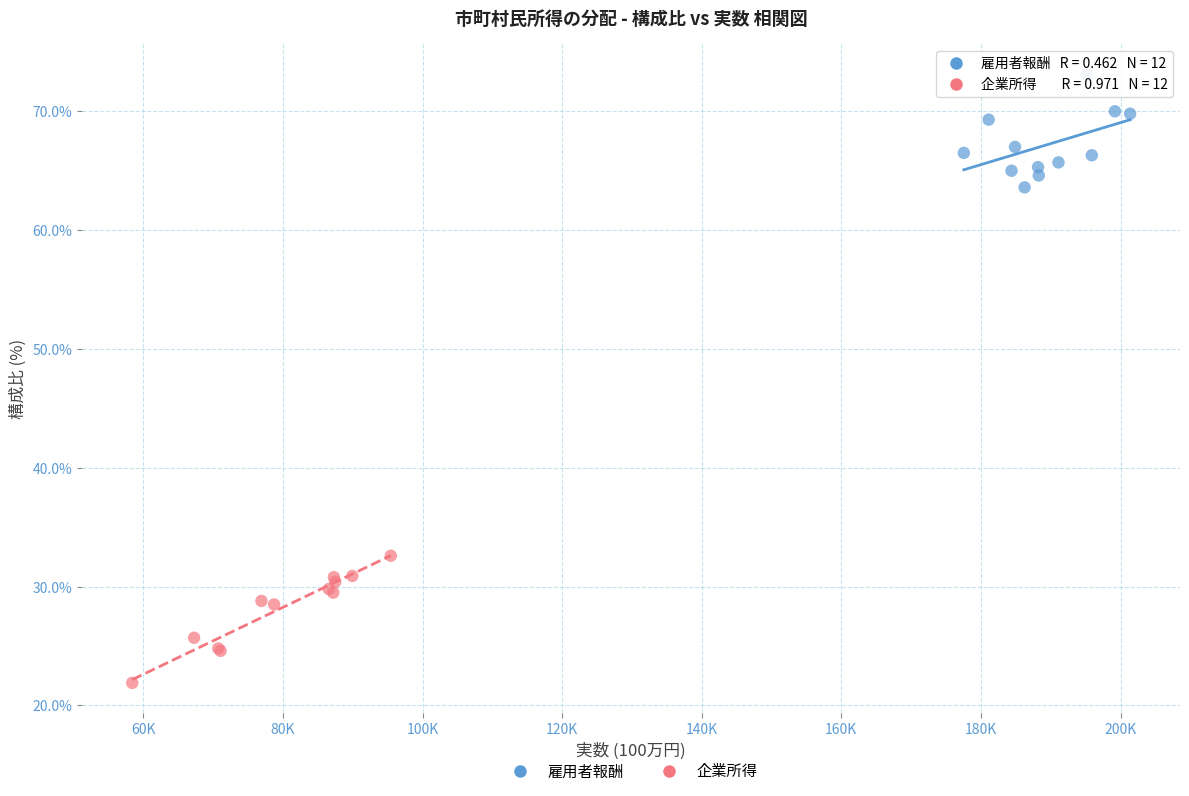

Which series reaches the maximum Y coordinate?

雇用者報酬